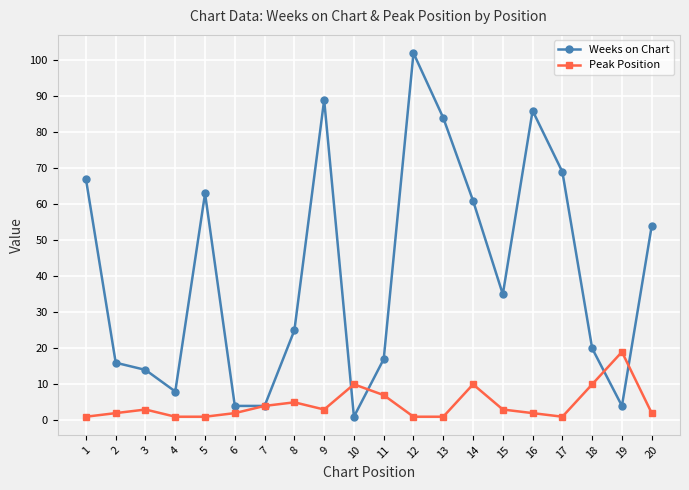

The Weeks on Chart series shows 19 at 17. True or false?

False